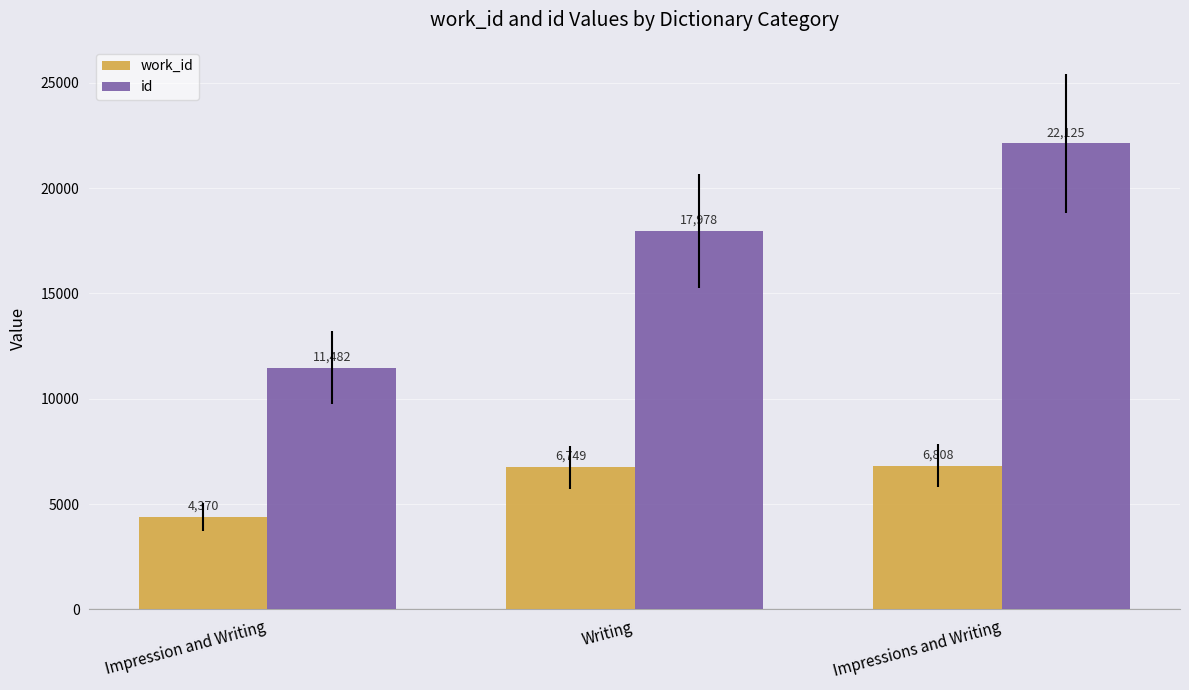

At which category does the chart reach its minimum across all series?

Impression and Writing